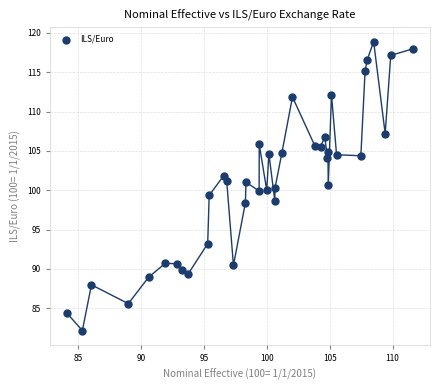

What is the range of X values (max minus min)?

27.5